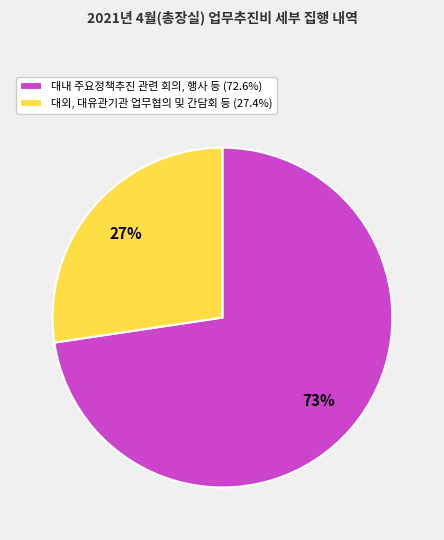

Which slice is the largest?

대내 주요정책추진 관련 회의, 행사 등